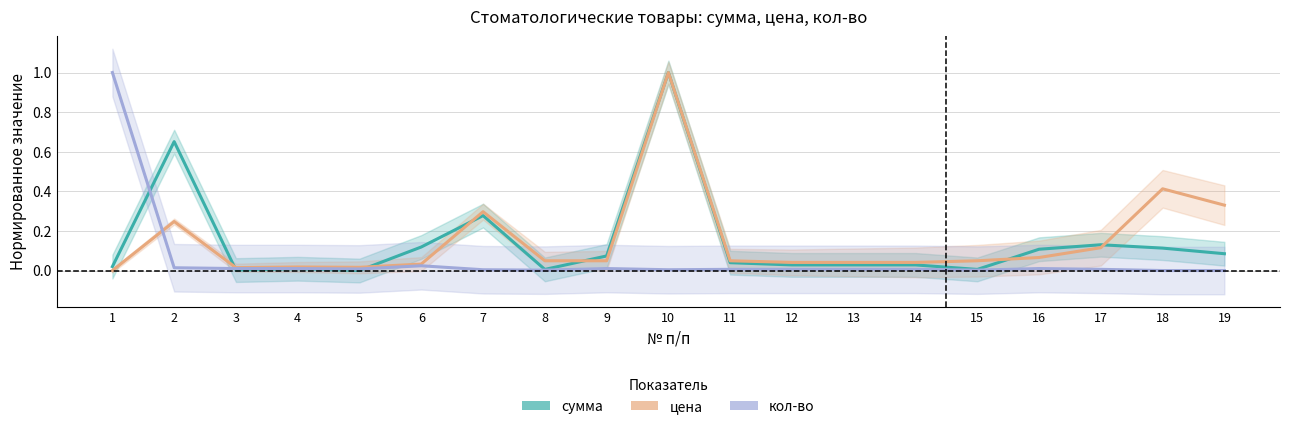

The value of сумма at 18 is 0.1. True or false?

True